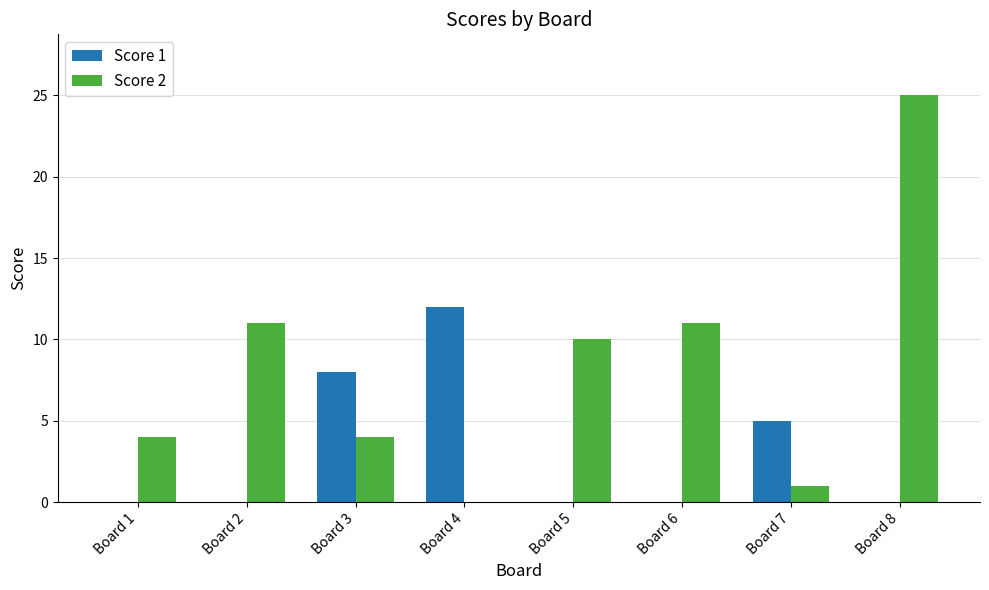

How many groups of bars are there?

8